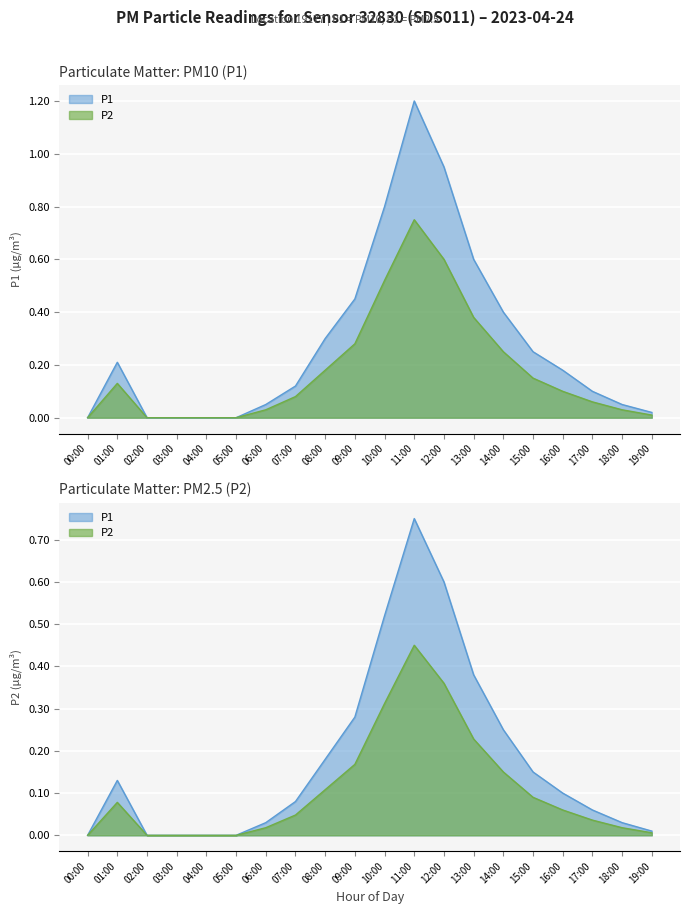

Which category has the highest value in the P1 series?

11:00